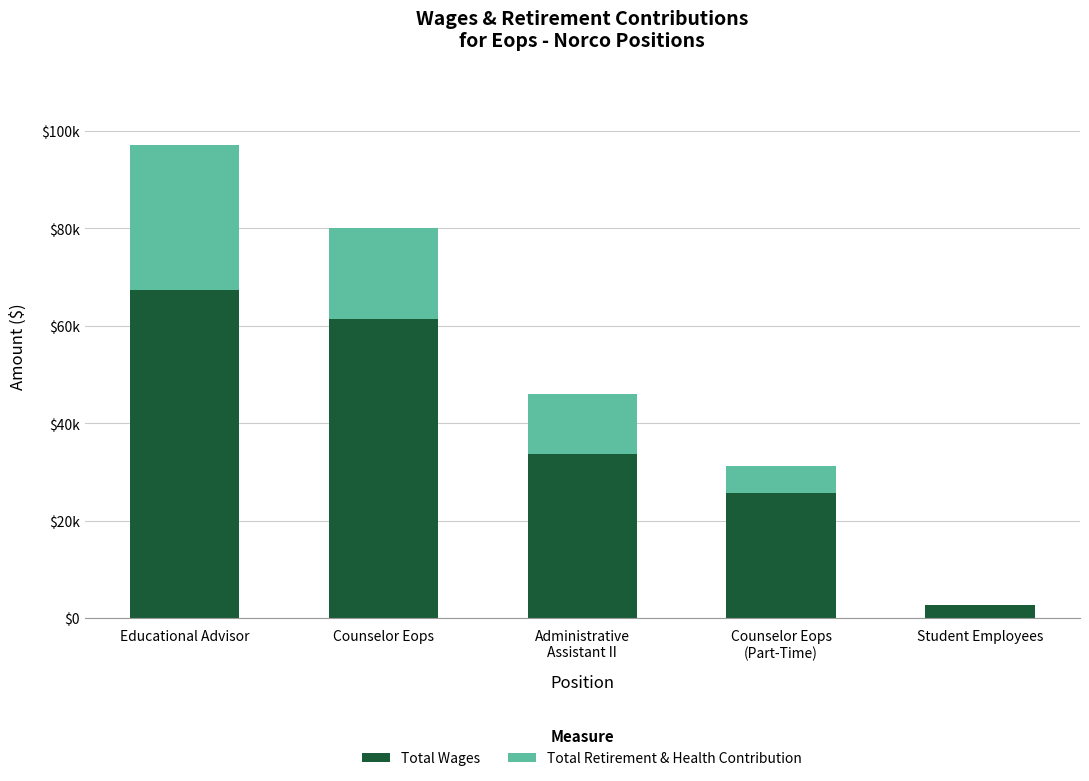

Rank the categories by Total Wages value from highest to lowest.

Educational Advisor, Counselor Eops, Administrative
Assistant II, Counselor Eops
(Part-Time), Student Employees